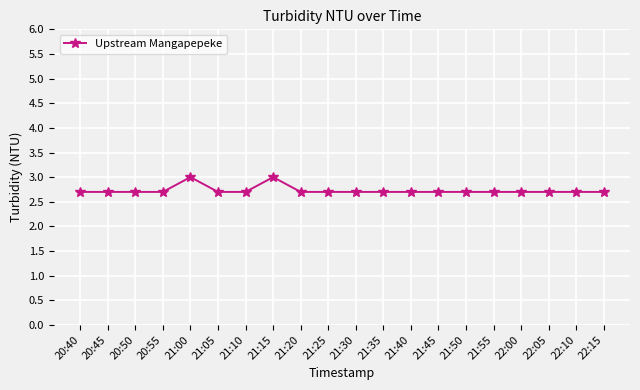

What is the value of the 7th point from the left?

2.7